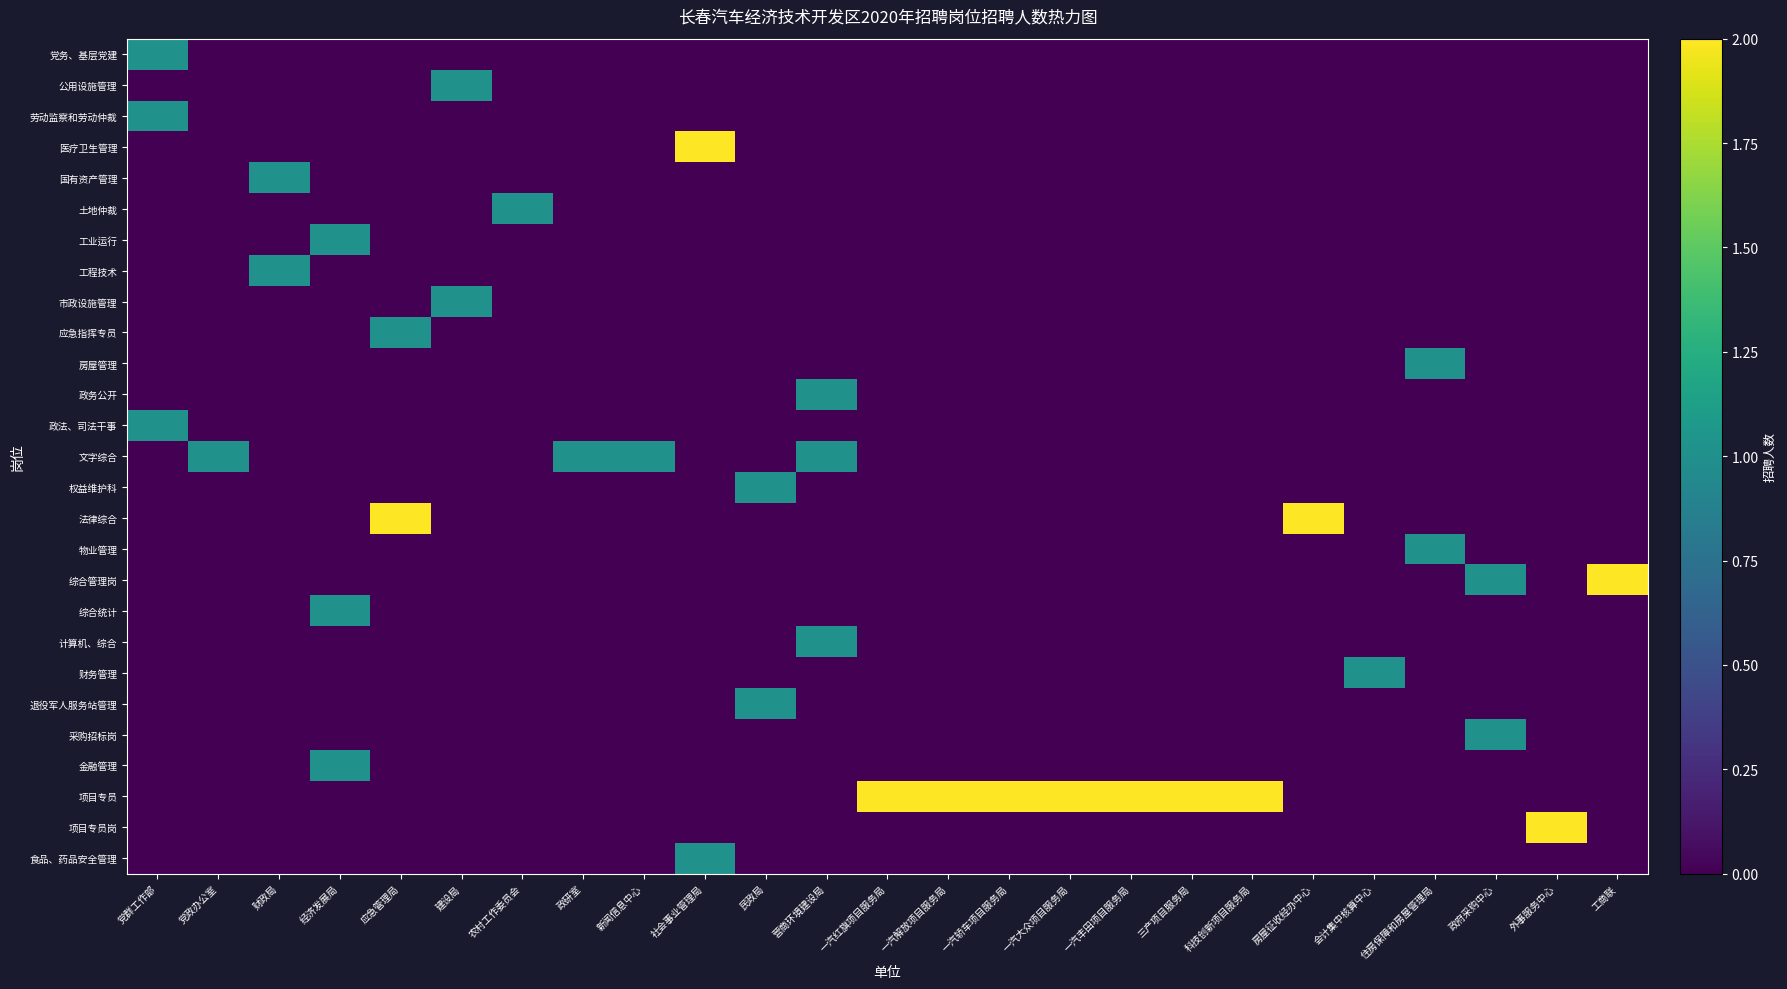

True or false: 市政设施管理 has a value of 0 at 一汽大众项目服务局.

False